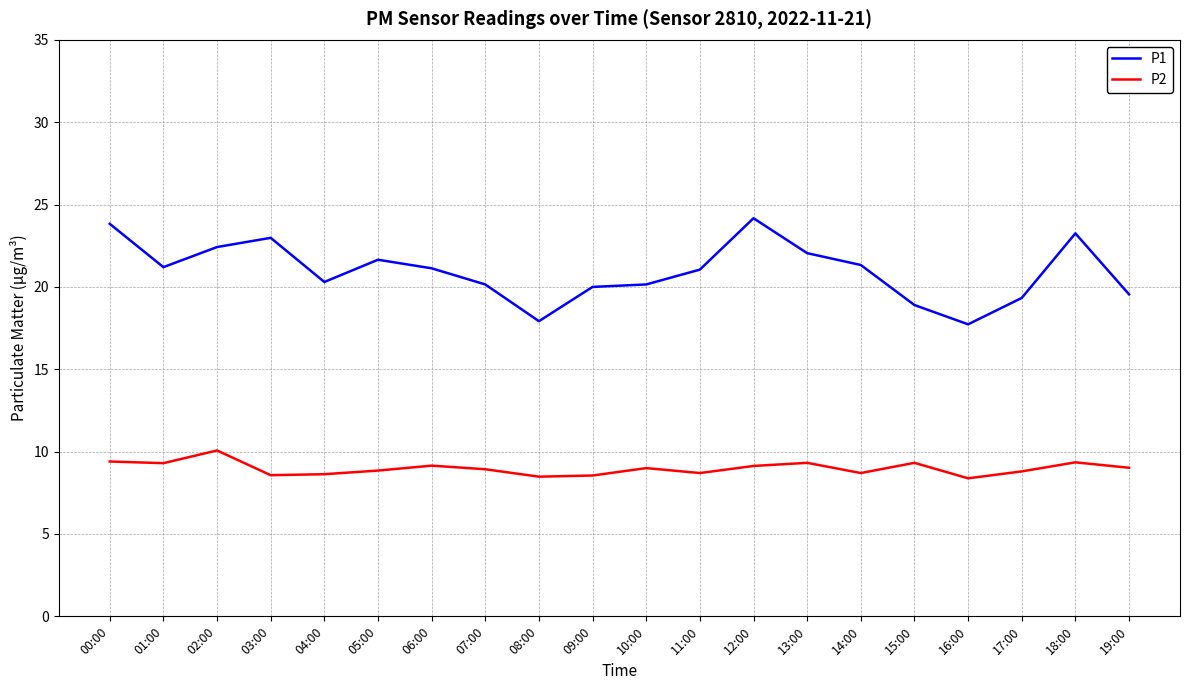

Which series has the largest total across all categories?

P1